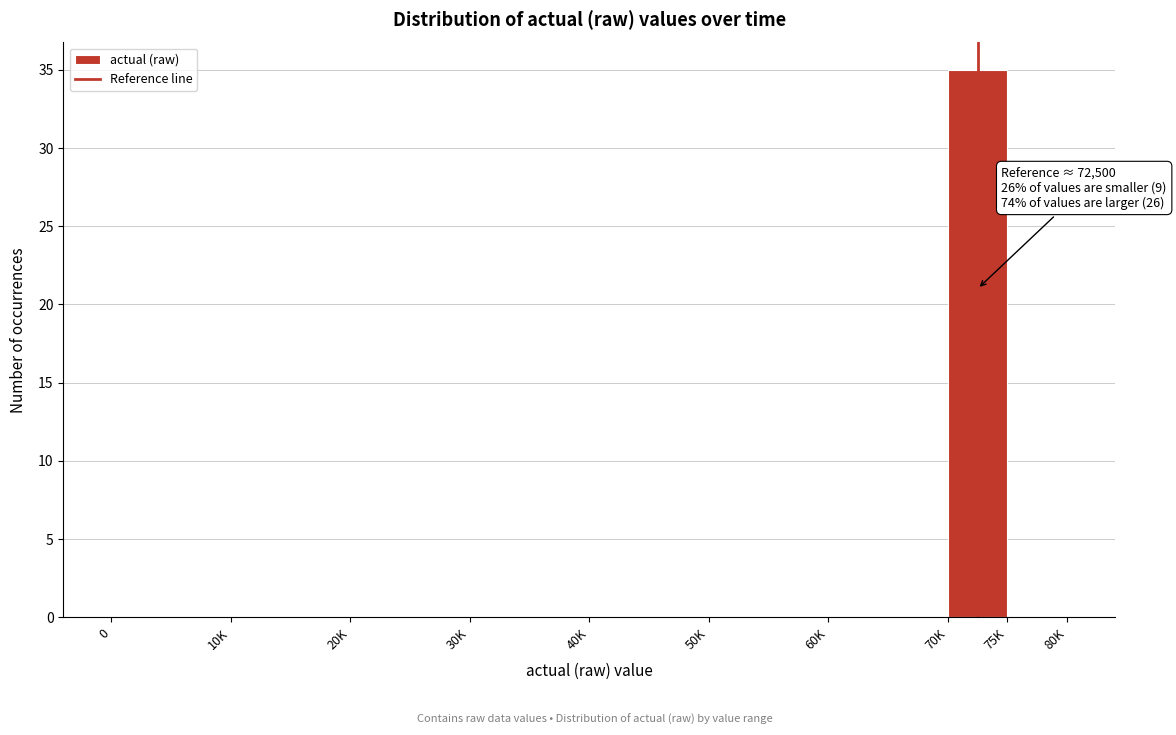

Reading left to right, what are all the values shown in this chart?

0=0	10K=0	20K=0	30K=0	40K=0	50K=0	60K=0	70K=35	75K=0